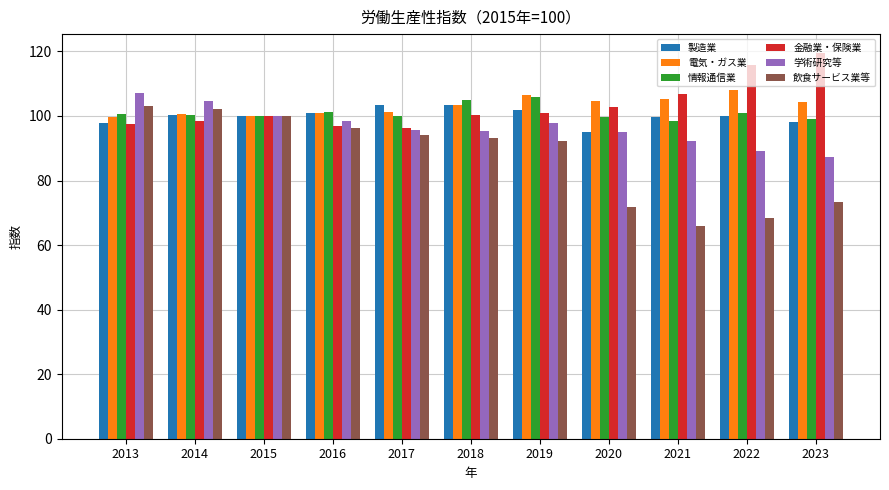

Is it true that 学術研究等 equals 23.0 at 2020?

False